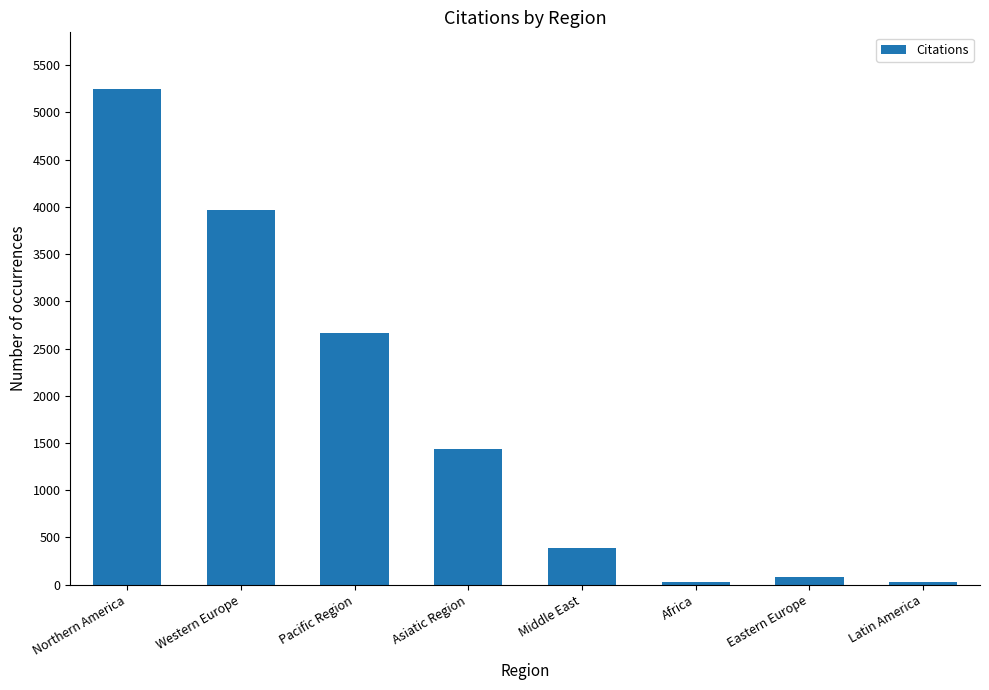

Between Northern America and Asiatic Region, which is larger?

Northern America